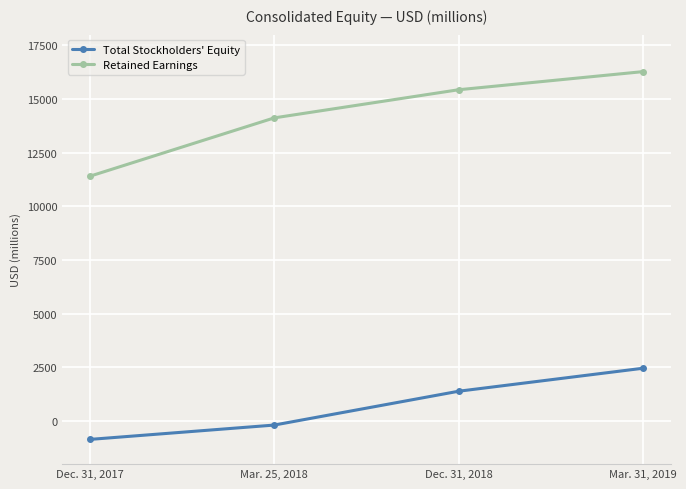

At which label is Retained Earnings closest to 13841?

Mar. 25, 2018